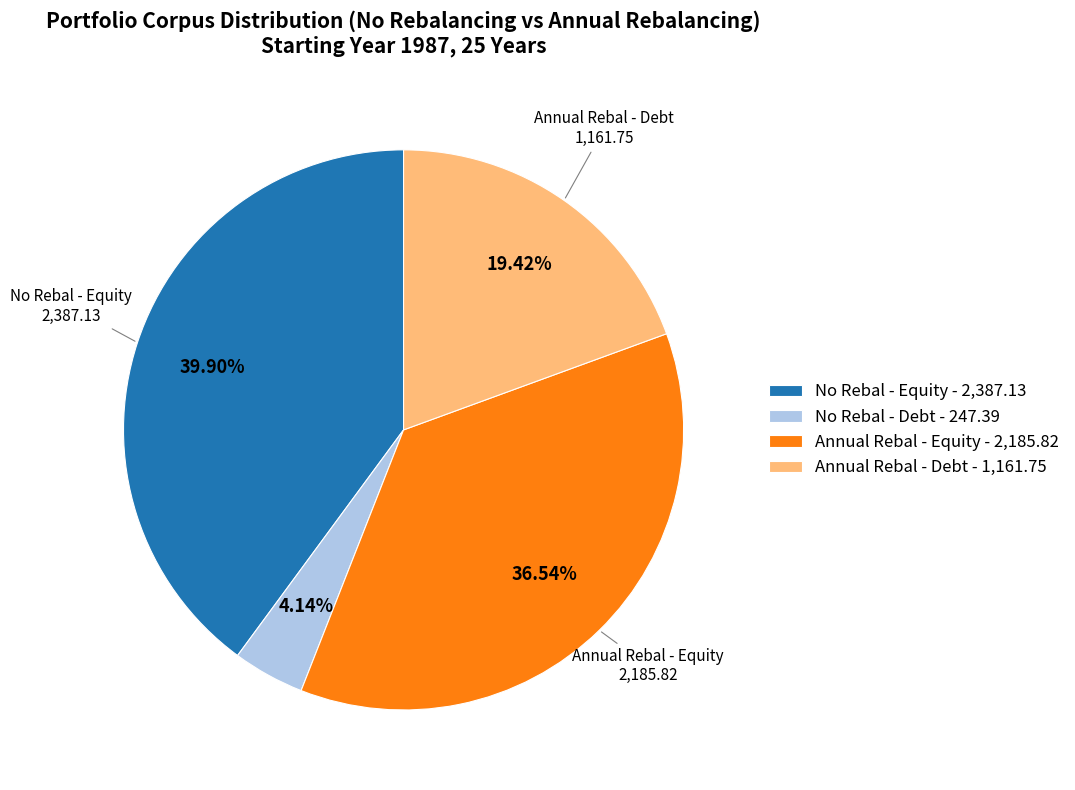

Is there a majority slice in this chart?

No